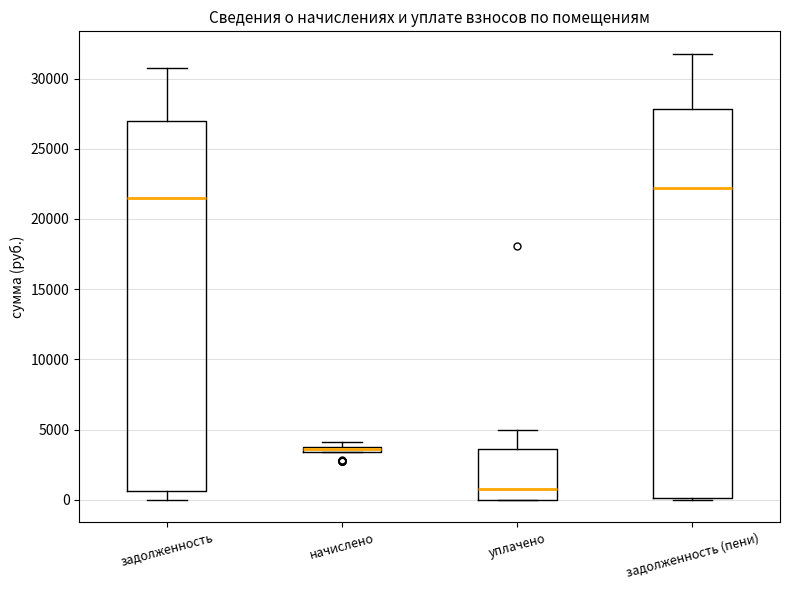

Comparing the boxes themselves (not the whiskers), which one is the tallest?

задолженность (пени)